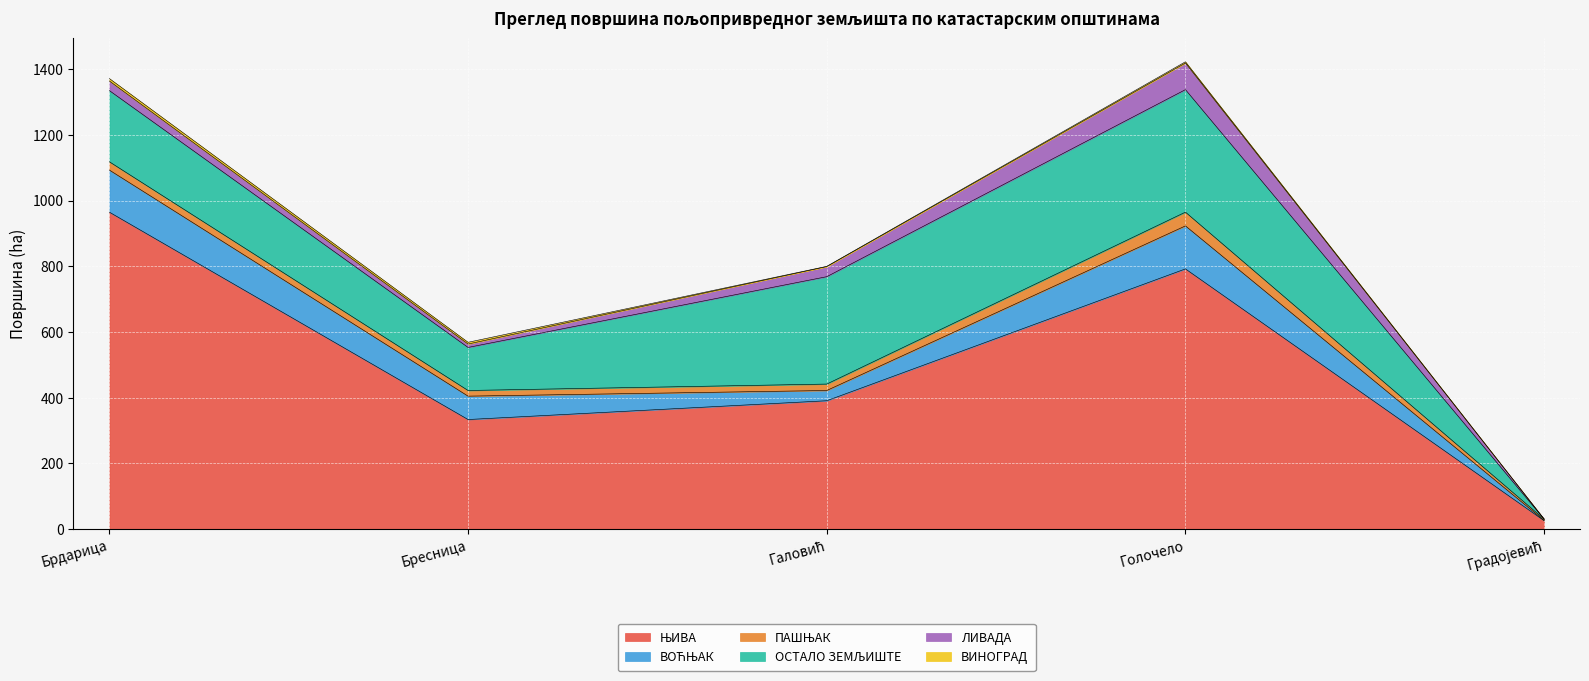

The ВИНОГРАД series shows 13.0 at Брдарица. True or false?

False